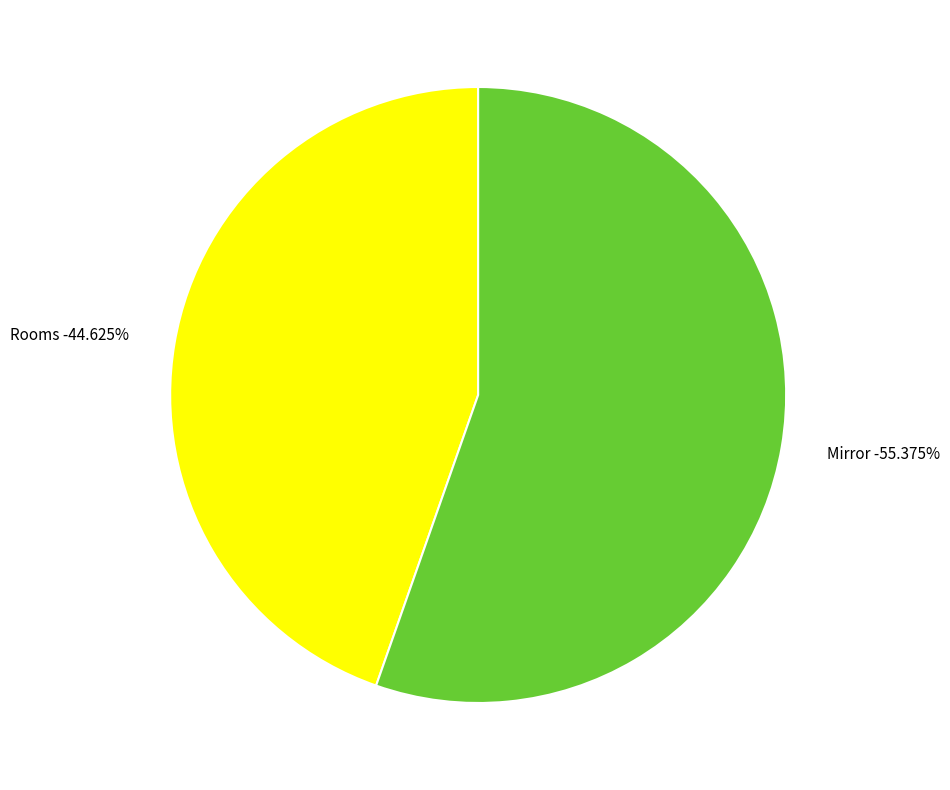

What percentage is the Rooms slice, to the nearest percent?

45%